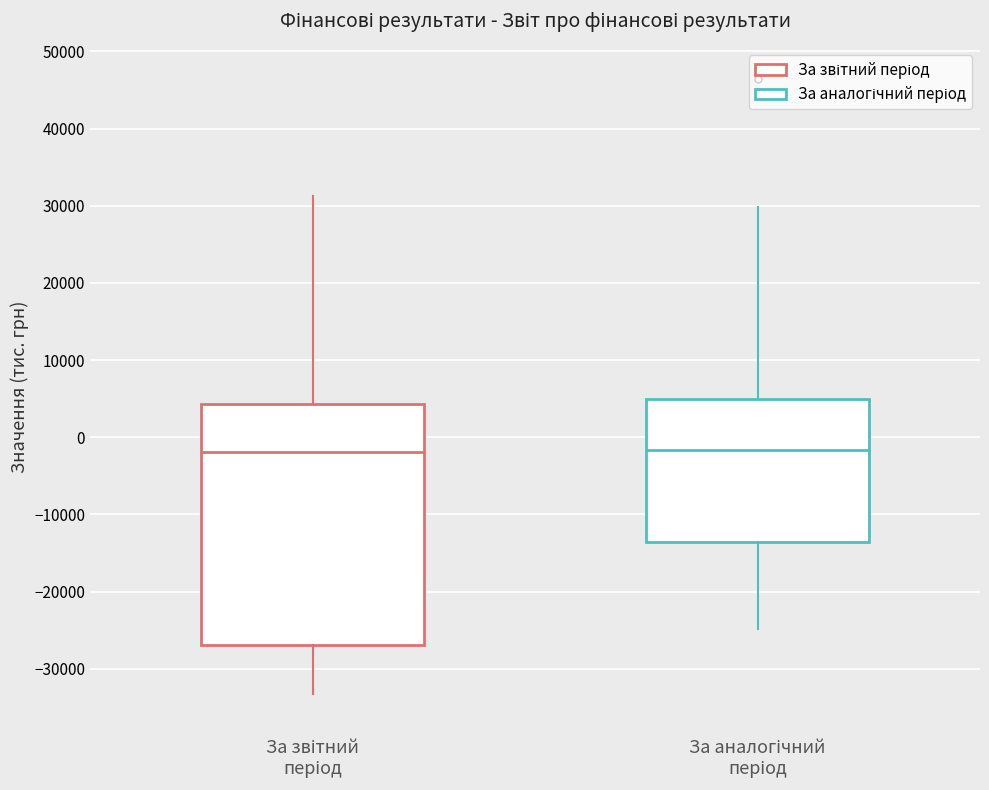

Which box is the tallest, from its lower edge to its upper edge?

За звітний період